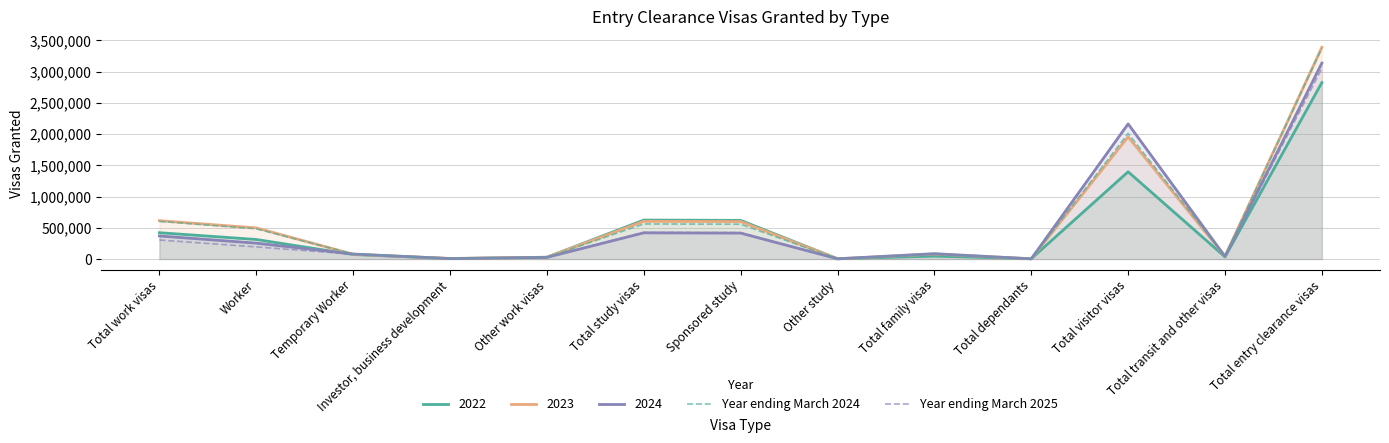

What is the average value of the Year ending March 2025 series?

522289